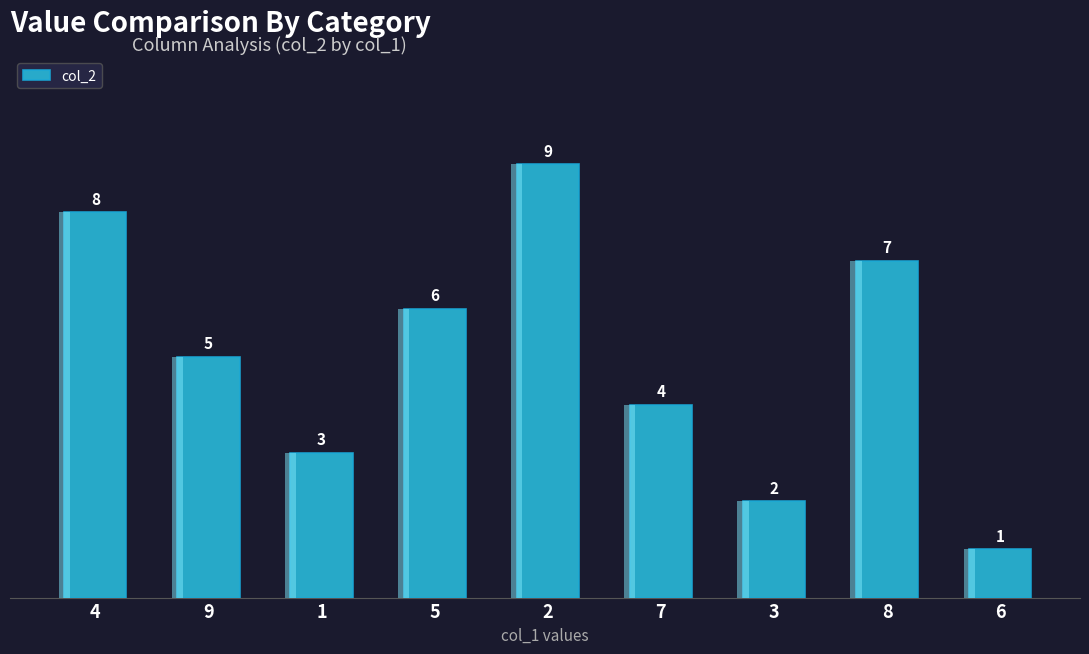

Reading right to left, what are all the values shown in this chart?

6=1	8=7	3=2	7=4	2=9	5=6	1=3	9=5	4=8